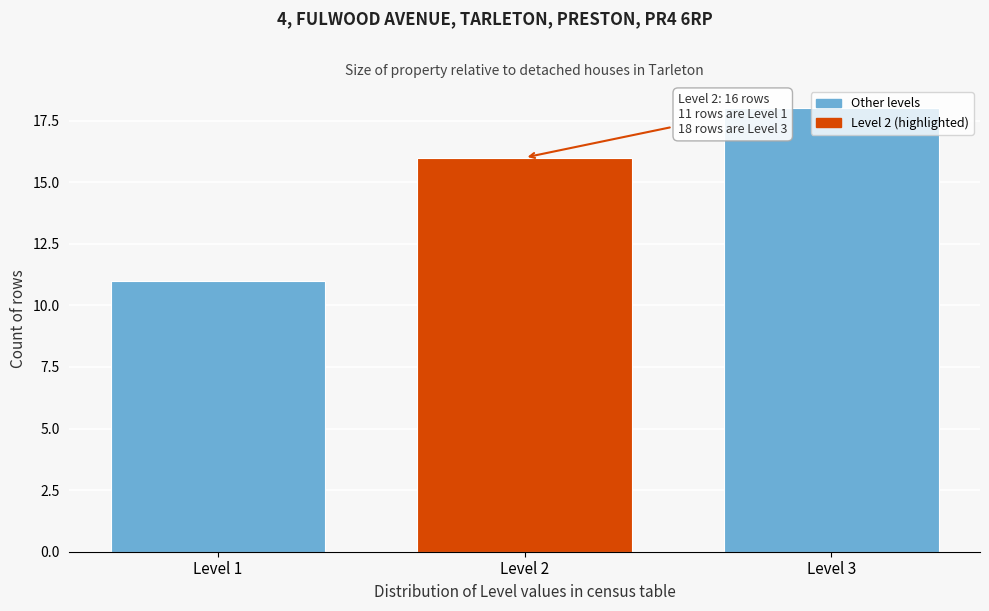

What is the sum of the values at Level 2 and Level 1?

27